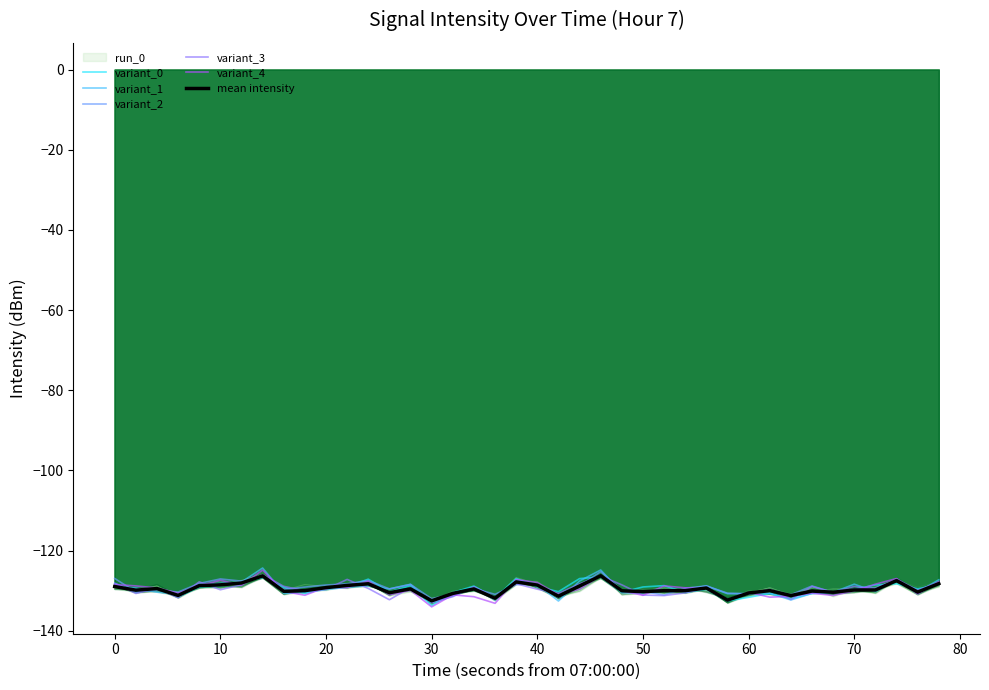

True or false: variant_2 has a value of -128.3 at 40.

True